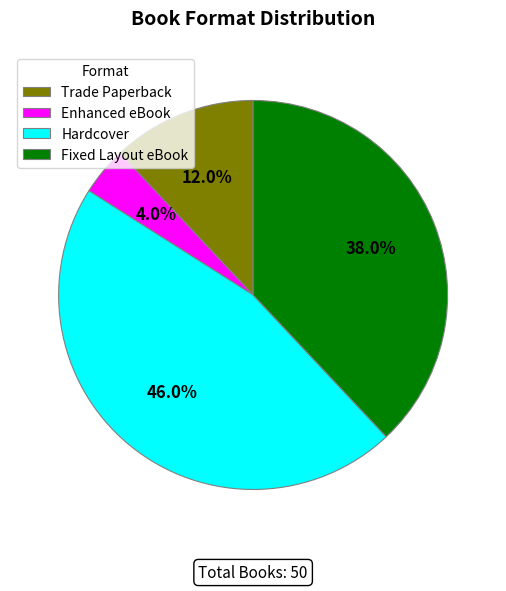

How many slices are in this pie chart?

4